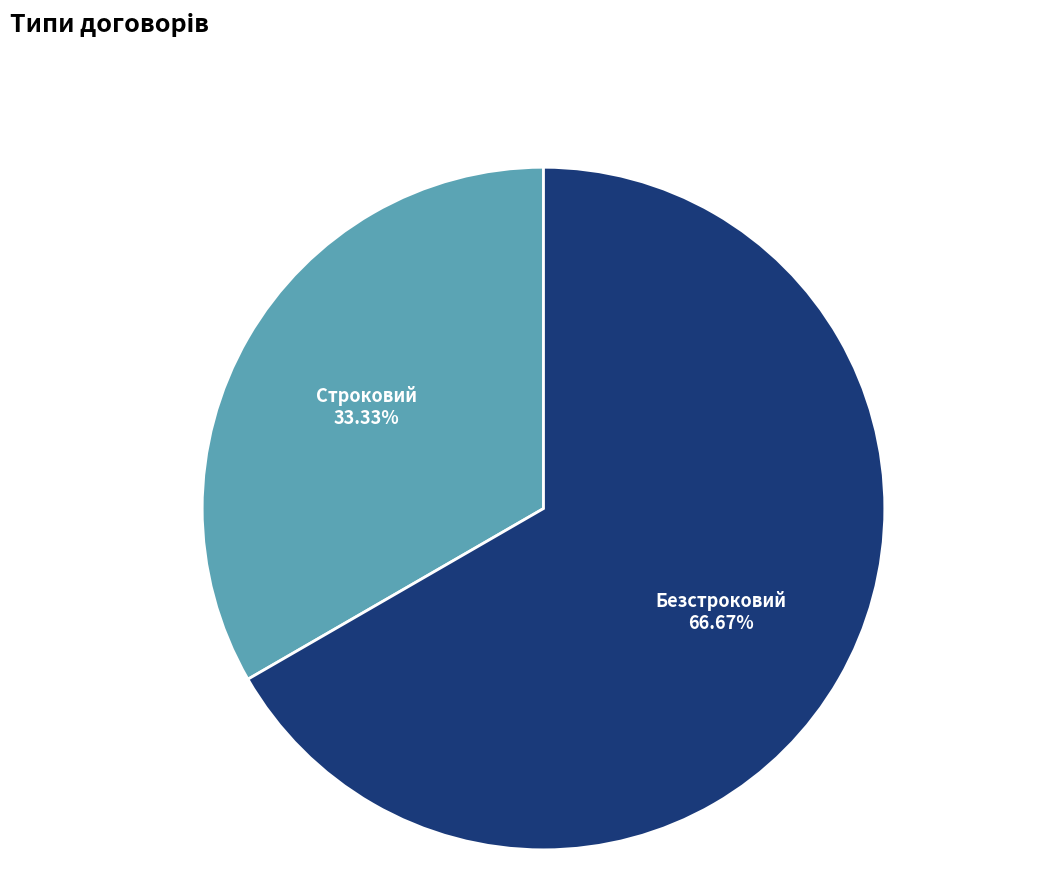

The Безстроковий slice represents 58% of the pie. True or false?

False